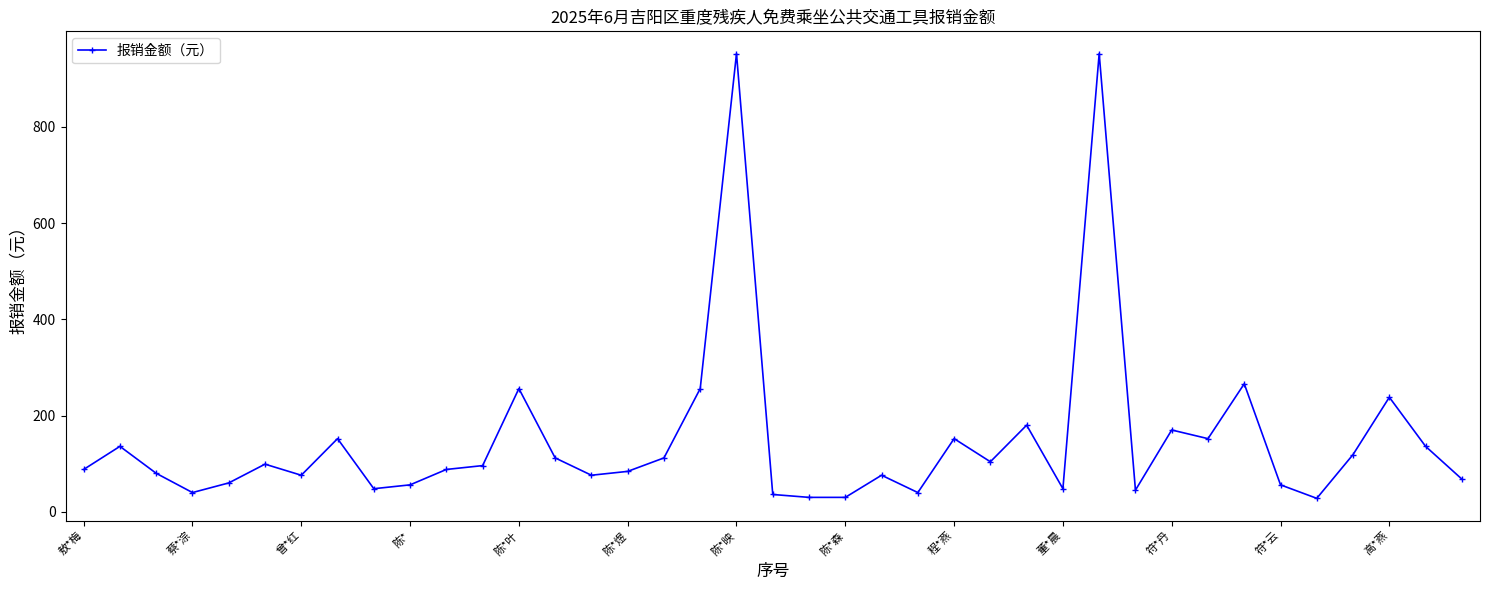

What is the greatest value displayed?

952